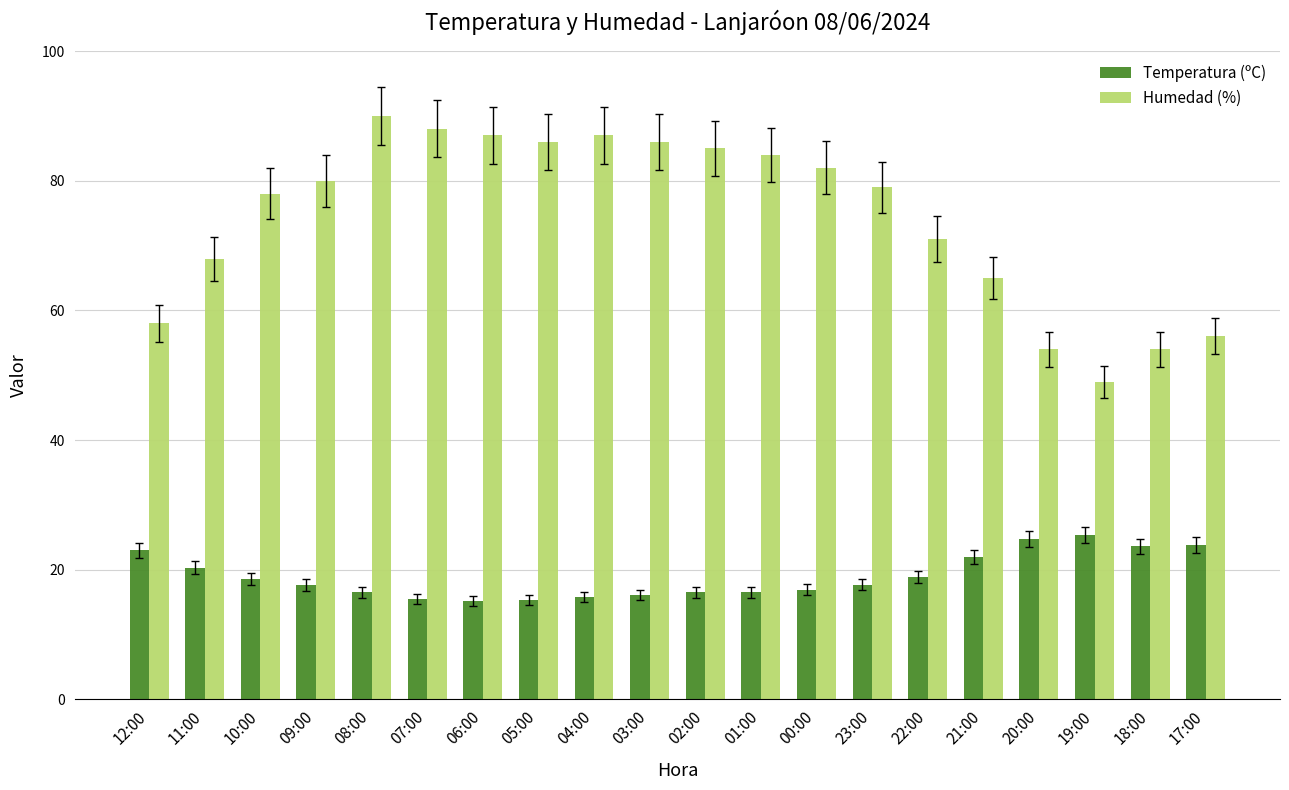

At which category is the sum across all series the highest?

08:00